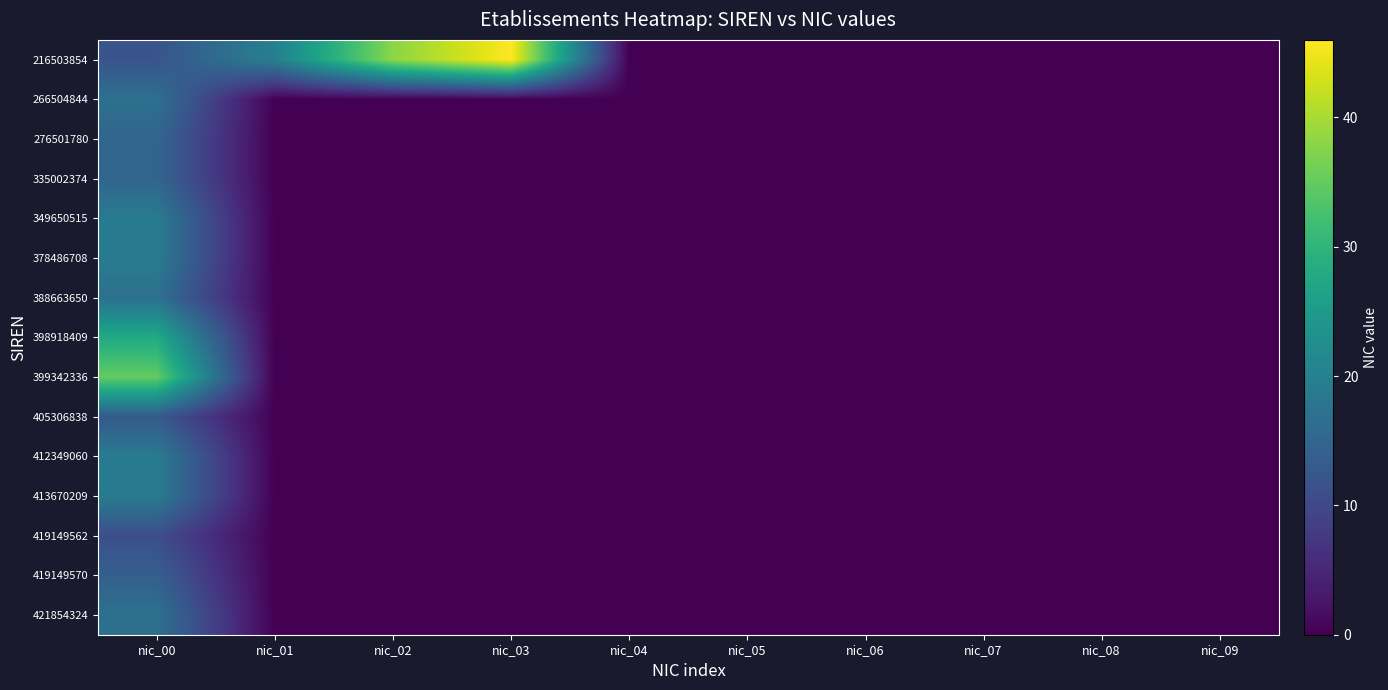

How many categories are shown in the chart?

10